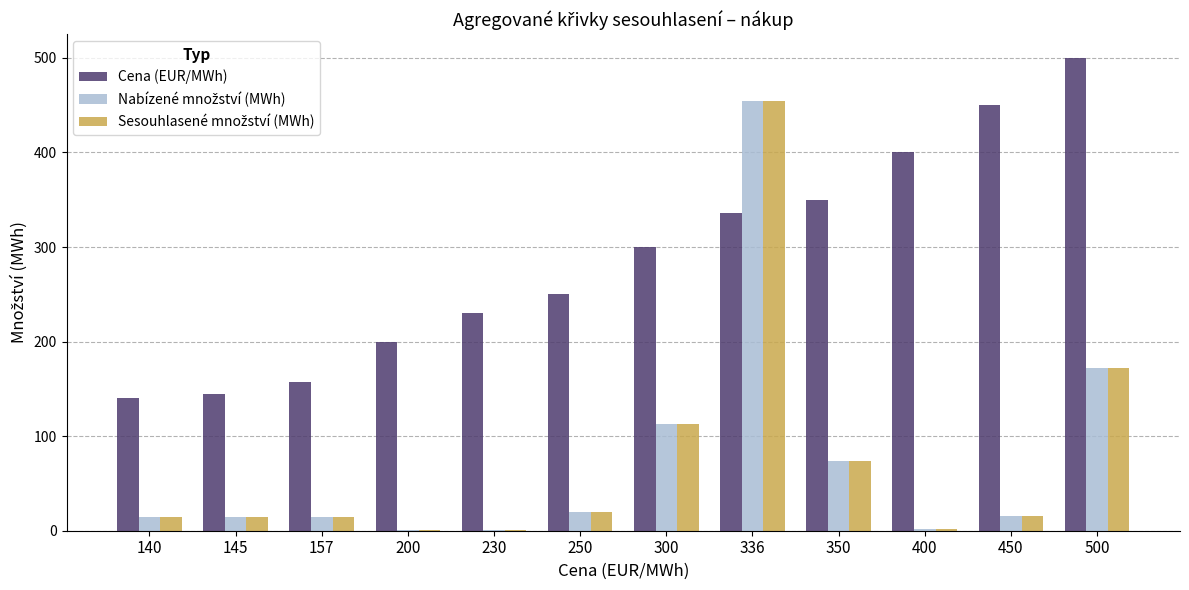

Are the bars grouped side by side (vs. stacked)?

Yes